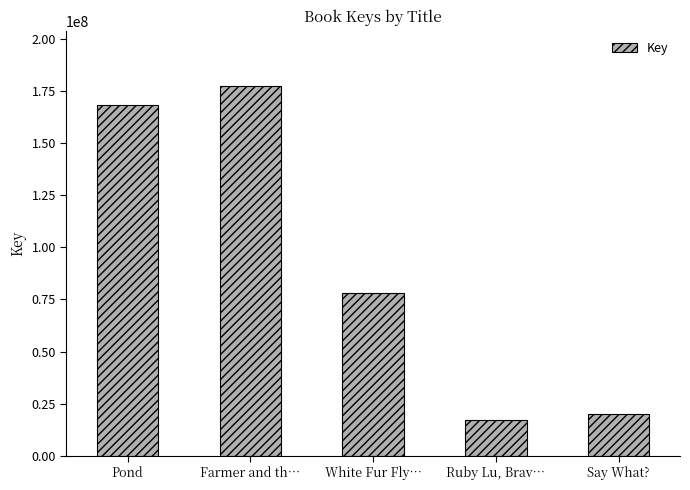

Which category has the lowest value across all series?

Ruby Lu, Brav…